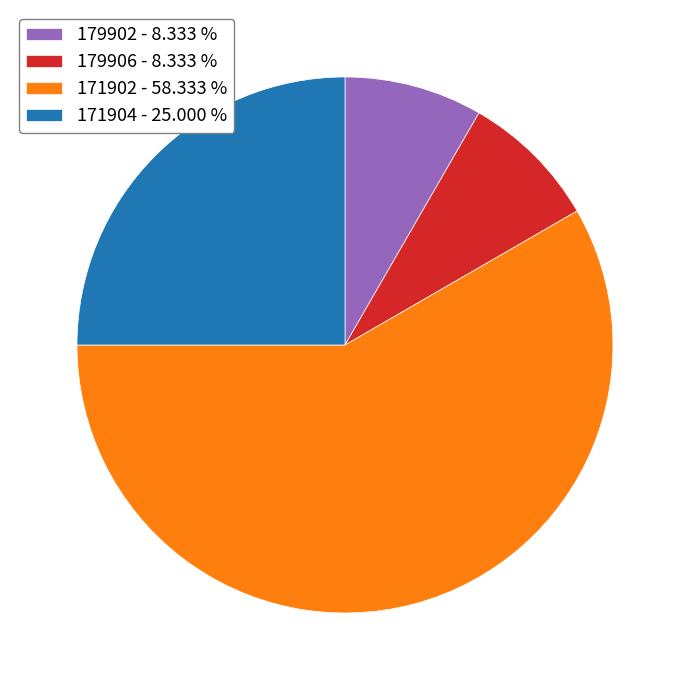

Approximately how many times larger is the value at 179906 compared to 171902?

0.1